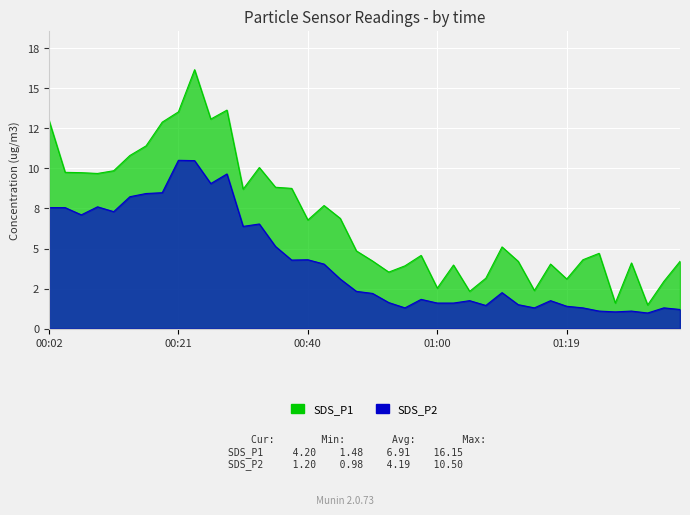

Rank the series by their maximum value, from lowest to highest.

SDS_P2, SDS_P1